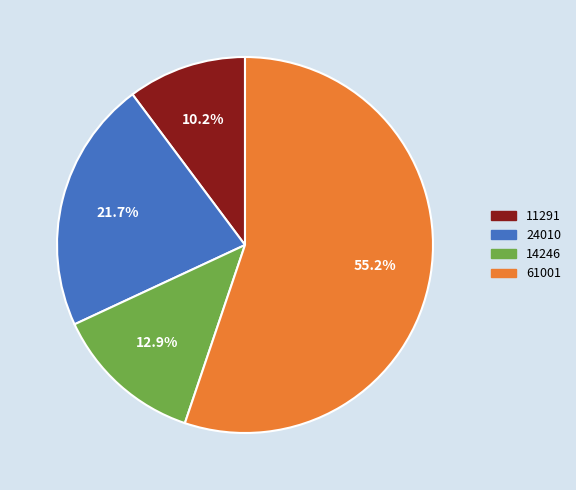

Does 61001 account for over 50% of the chart?

Yes